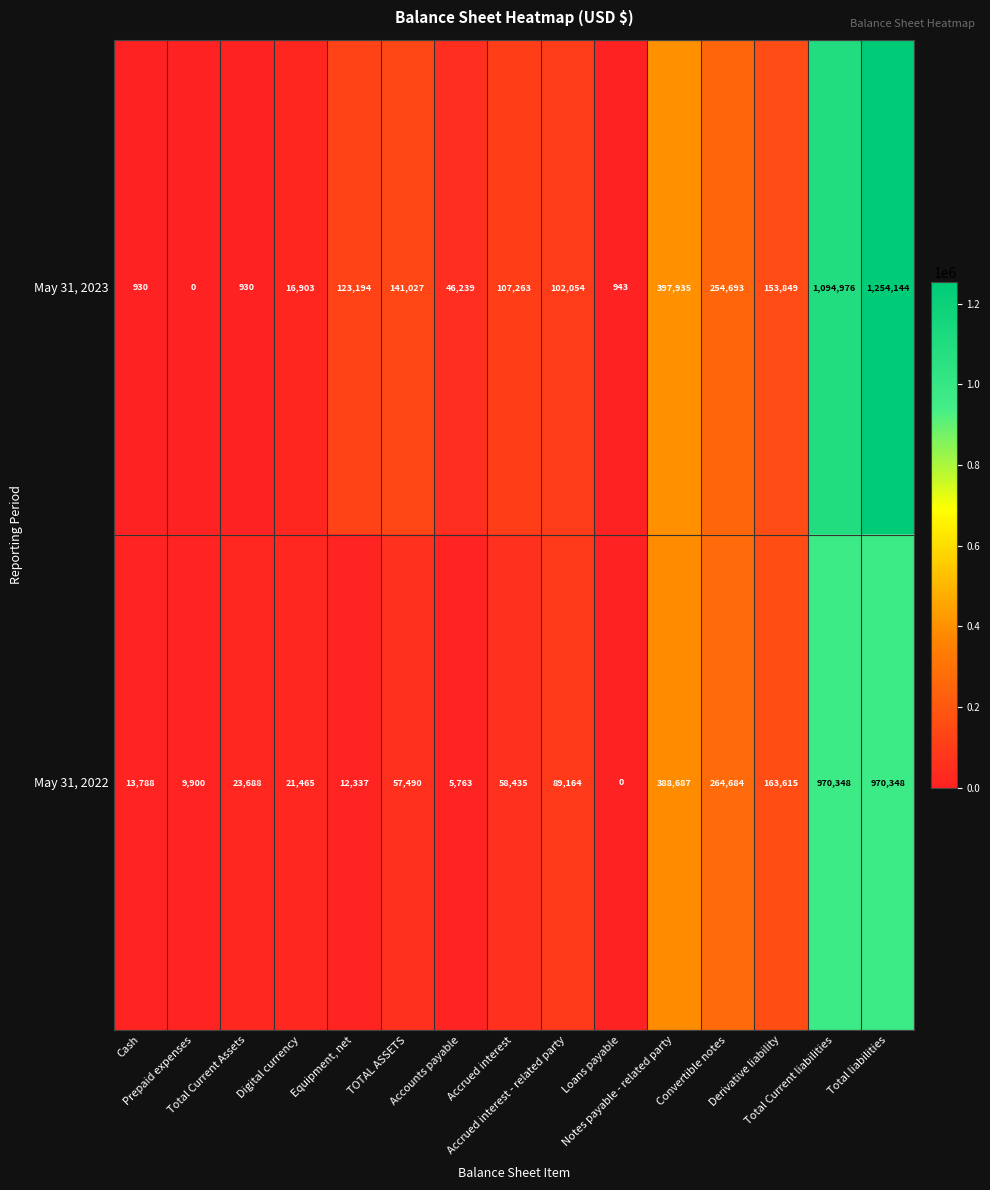

At how many categories does at least one series exceed 4268?

14